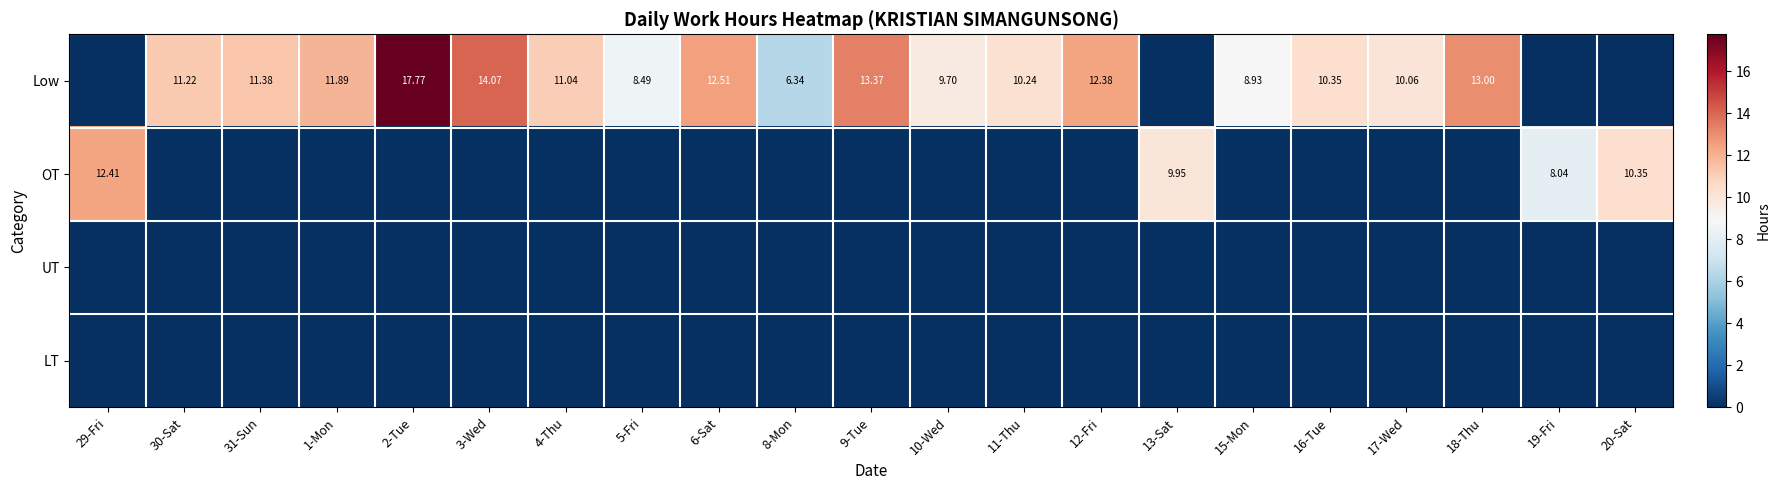

What is the total value across all series at 6-Sat?

12.5